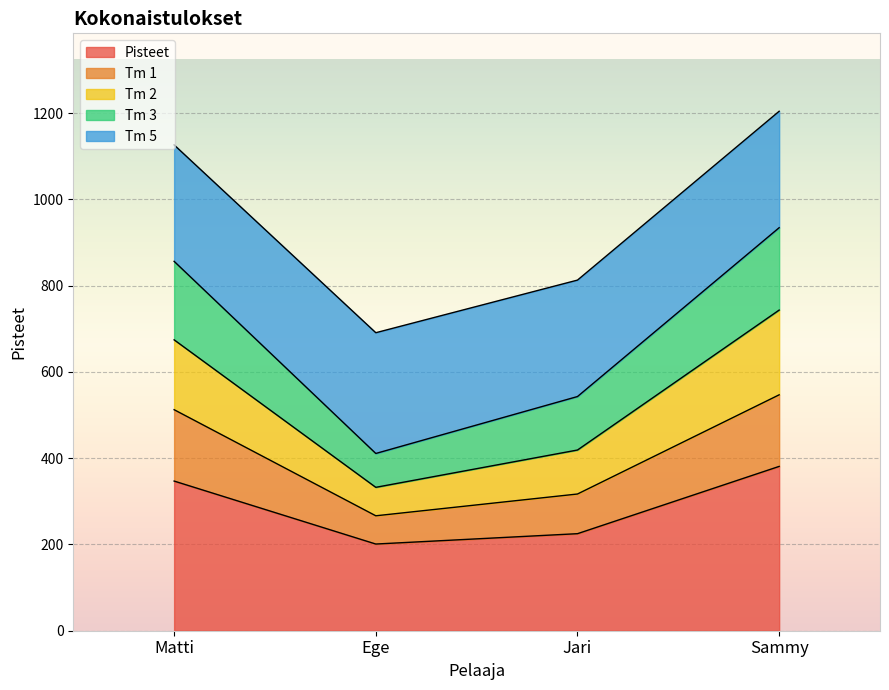

At which label does Pisteet reach its peak?

Sammy